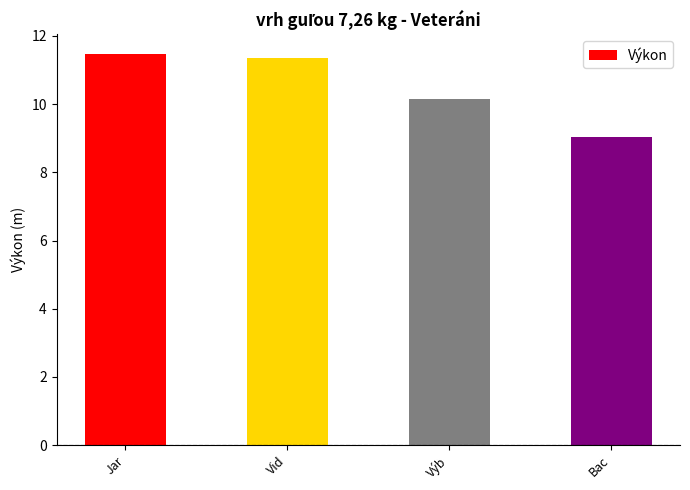

Is it true that the value at Jar is 11.5?

True